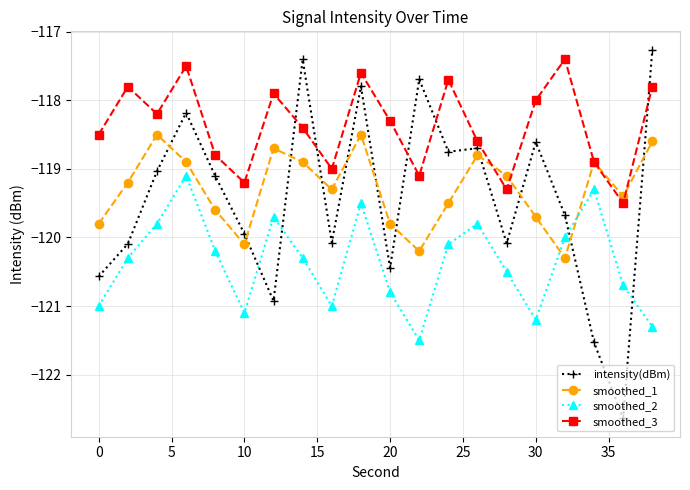

How many values in the smoothed_1 series exceed -119?

8